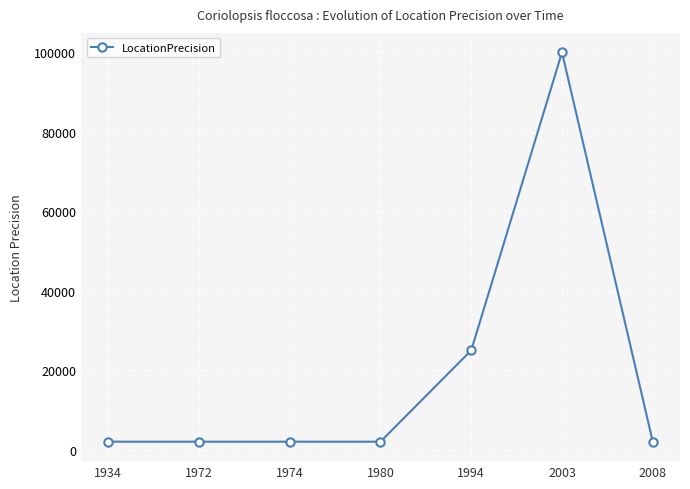

What is the value of the 2nd point from the left?

2000